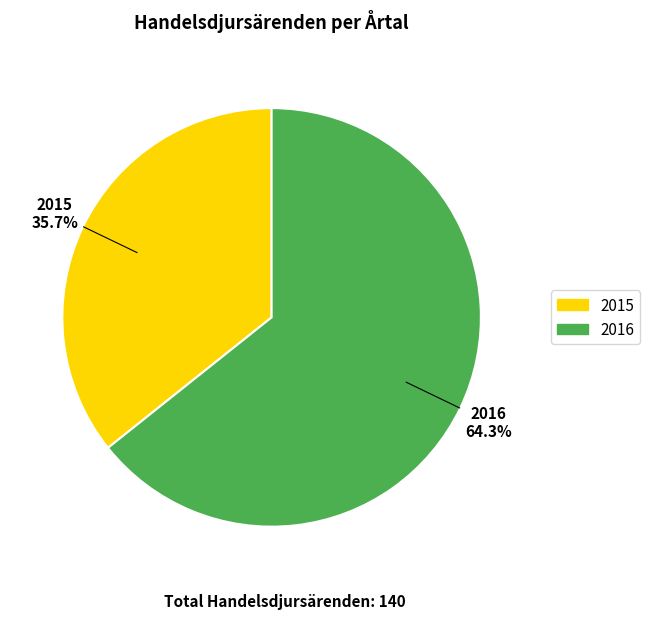

Is the sum of 2016 and 2015 greater than half?

Yes